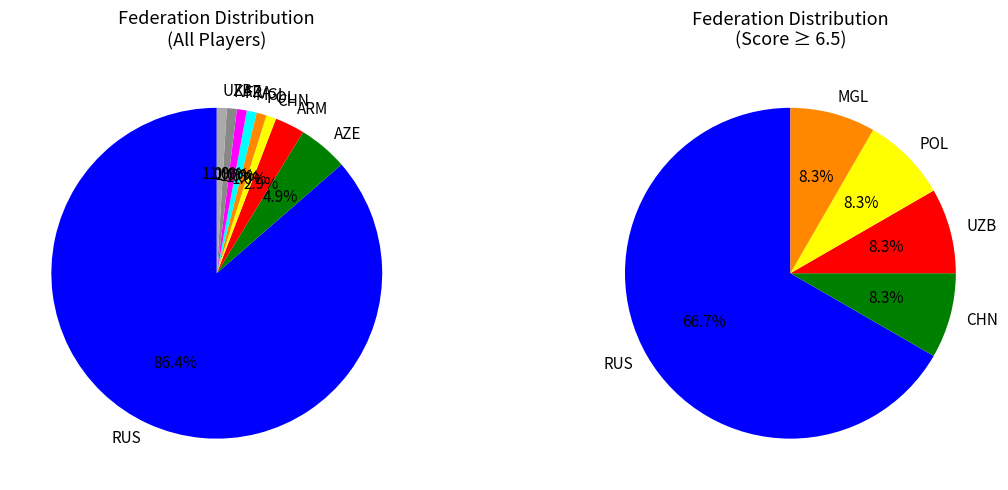

What percentage is the UZB slice, to the nearest percent?

1%